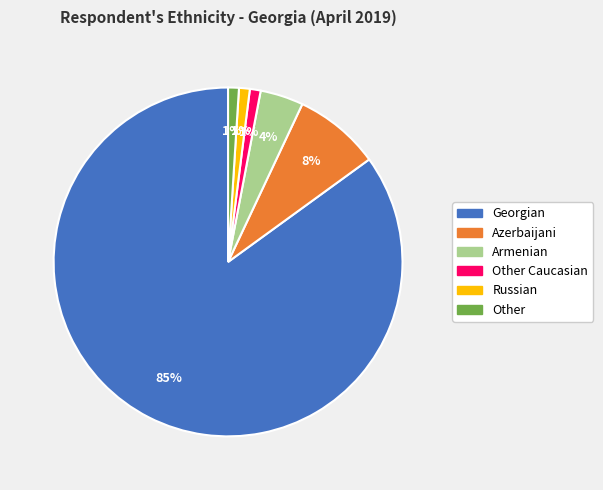

To the nearest percent, what is the difference between the largest and smallest slice percentages?

84%